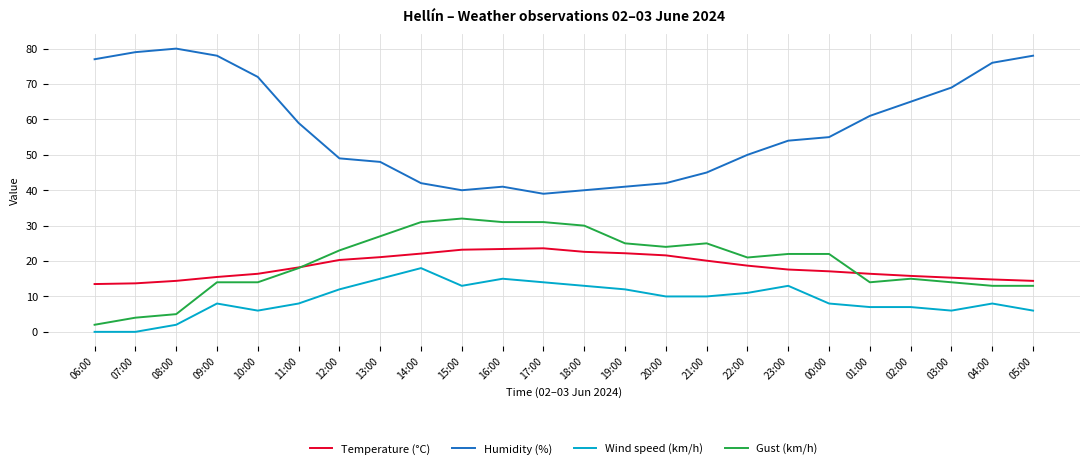

True or false: Wind speed (km/h) and Temperature (°C) intersect in this chart.

False